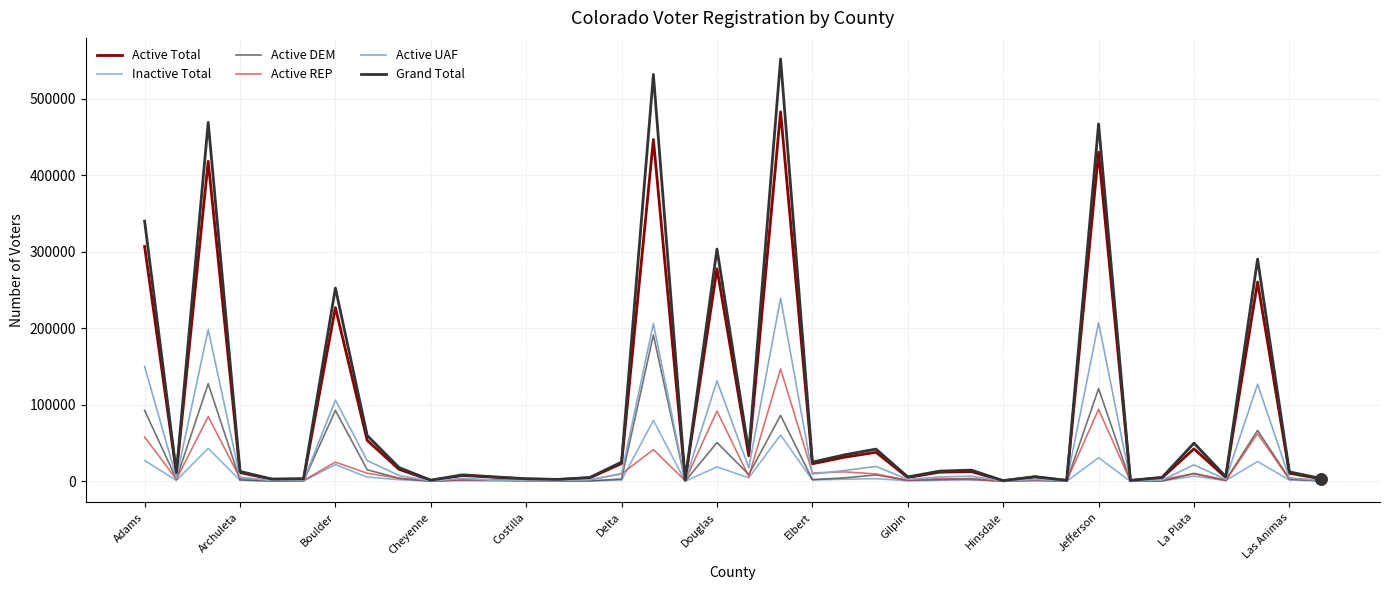

How many series are shown in this chart?

6